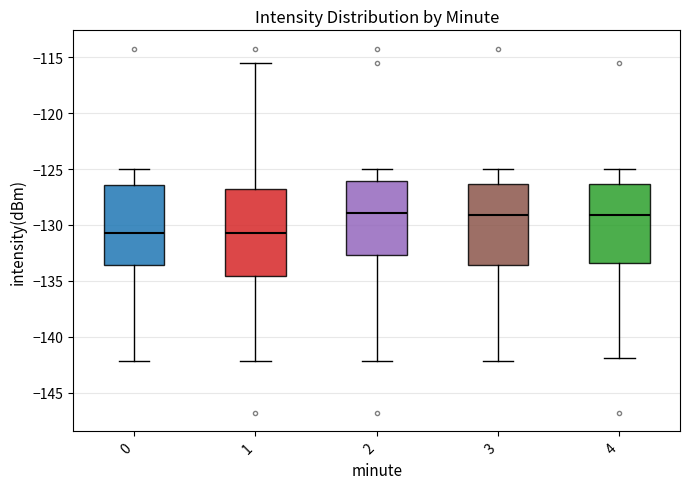

Where does the upper whisker of the box at x = 2 end on the y-axis? The values are not printed on the chart, so give them approximately, as read against the axis.

-125.0